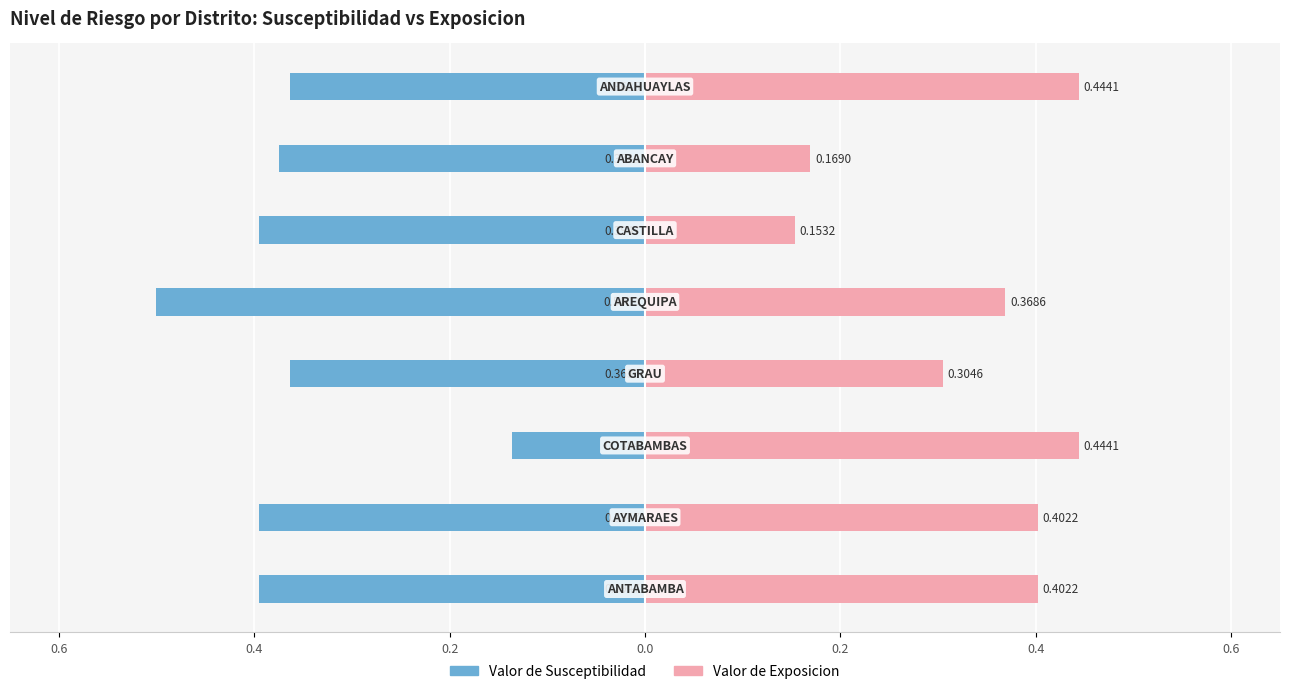

What is the lowest value of the Valor de Exposicion series?

0.2